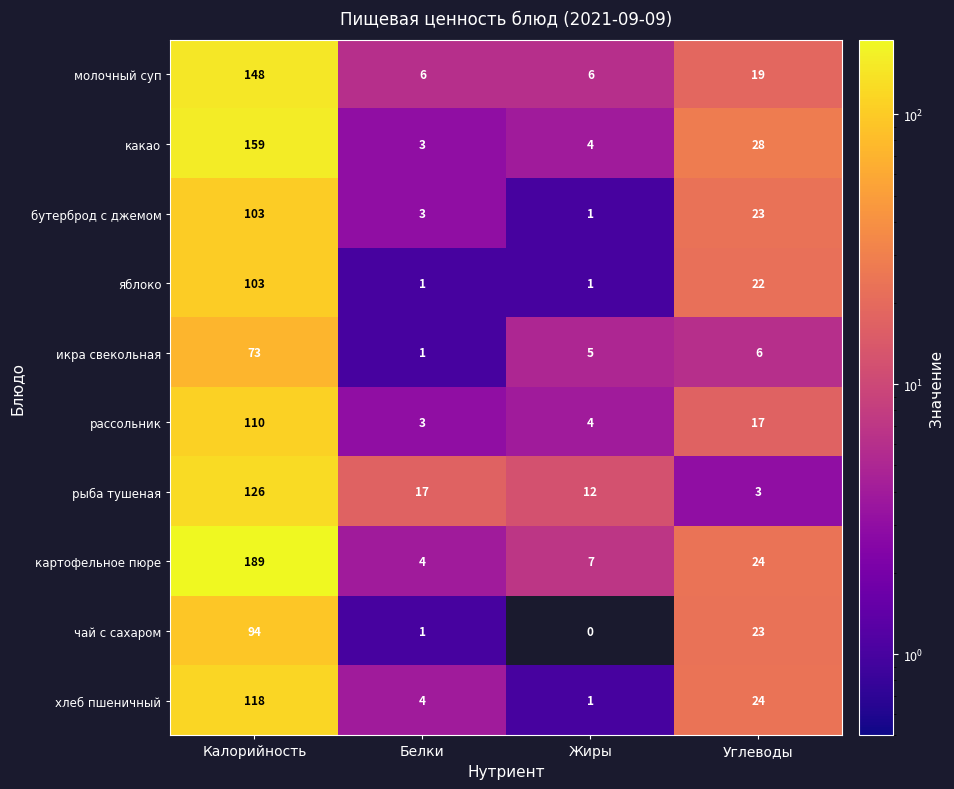

What is the sum of all рыба тушеная values?

158